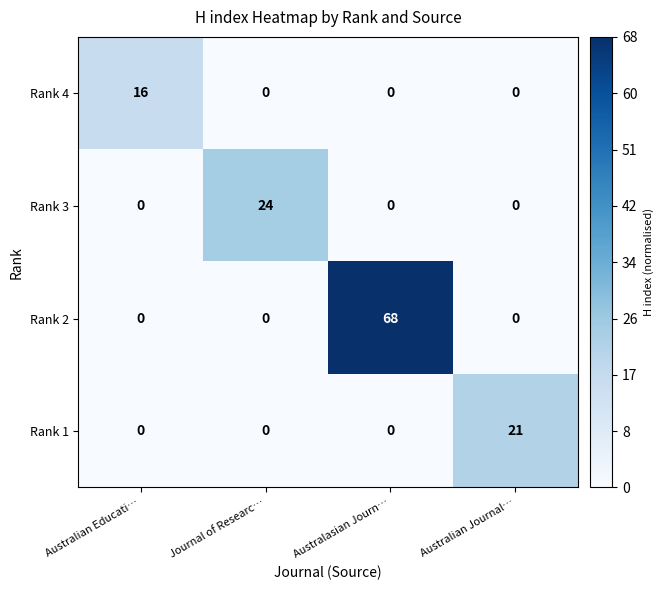

Reading right to left, transcribe all the data shown in this chart.

Rank 4: 0	0	0	16
Rank 3: 0	0	24	0
Rank 2: 0	68	0	0
Rank 1: 21	0	0	0